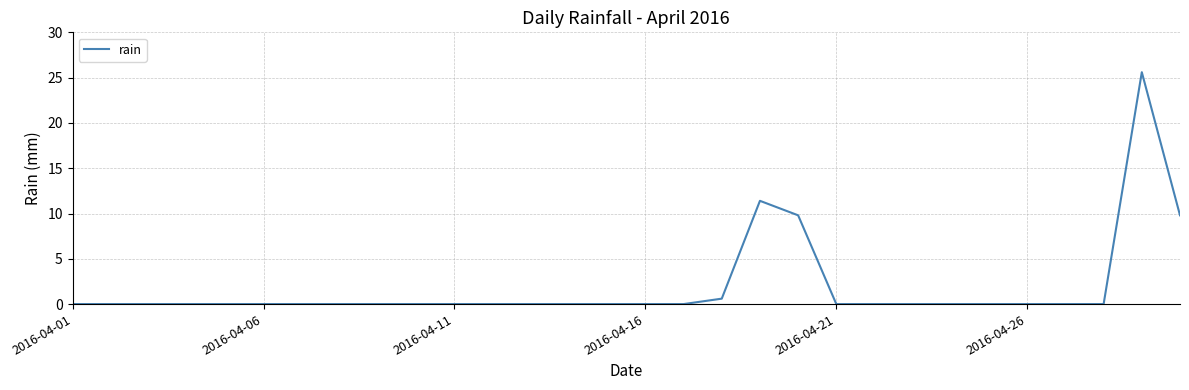

How many lines are shown in the chart?

1